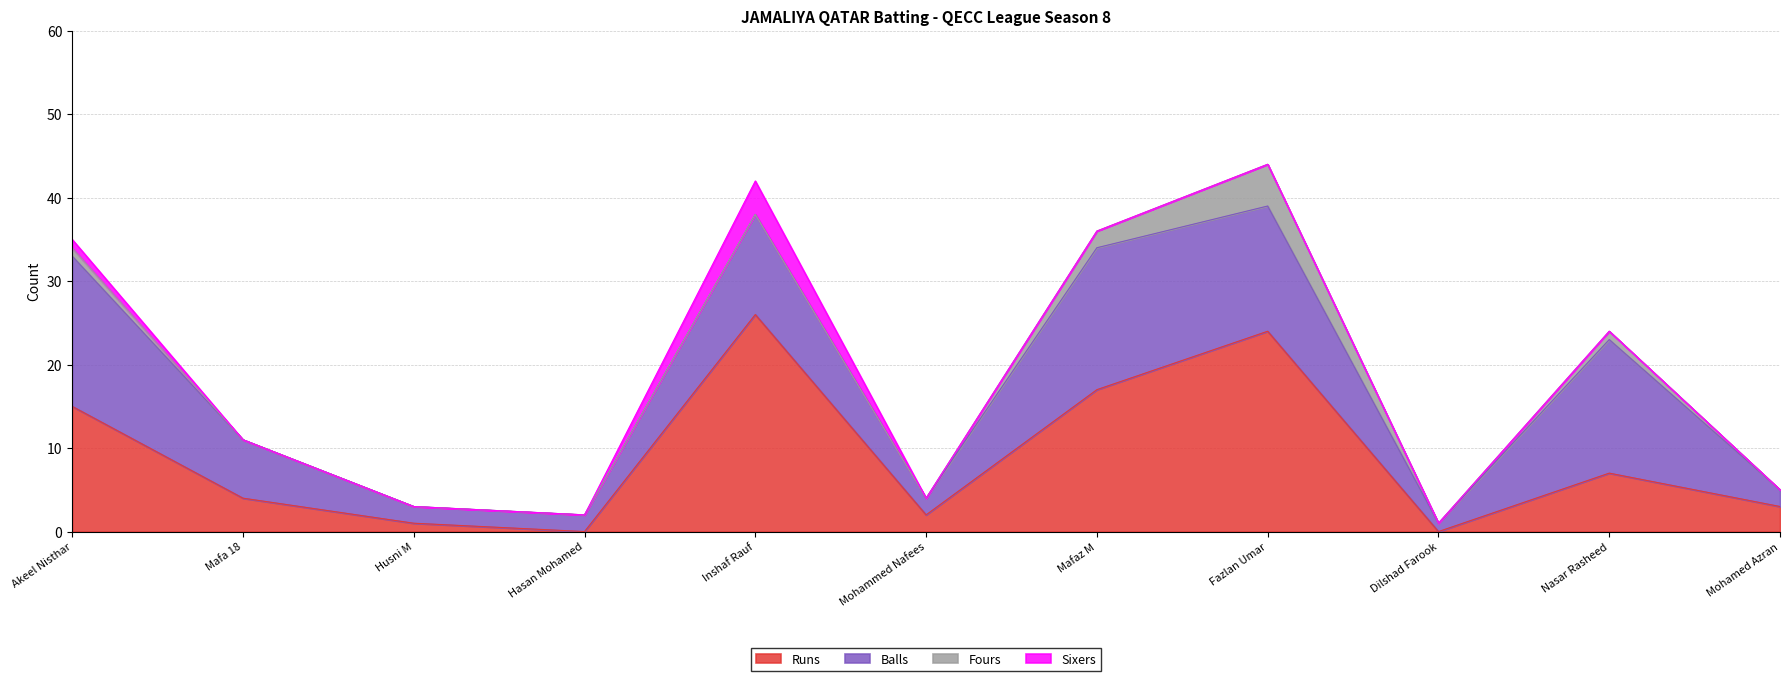

What is the sum of all Sixers values?

5